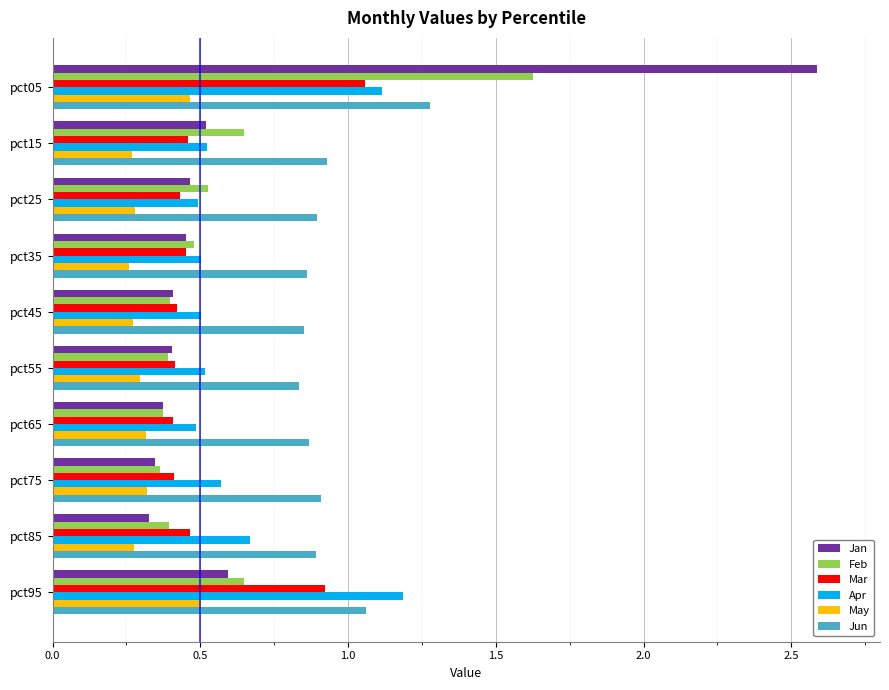

The Feb series shows 0.4 at pct75. True or false?

True